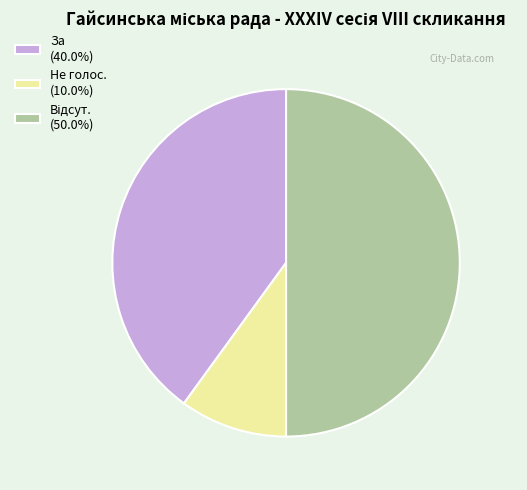

Is За (40.0%) the majority of the pie?

No